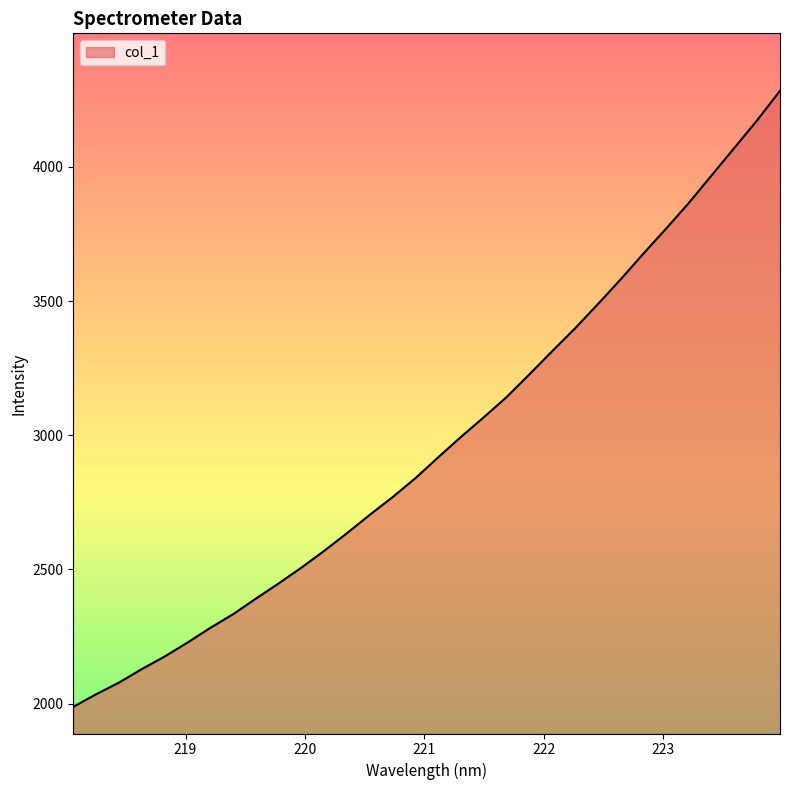

What is the difference between the maximum and minimum values?

2296.0